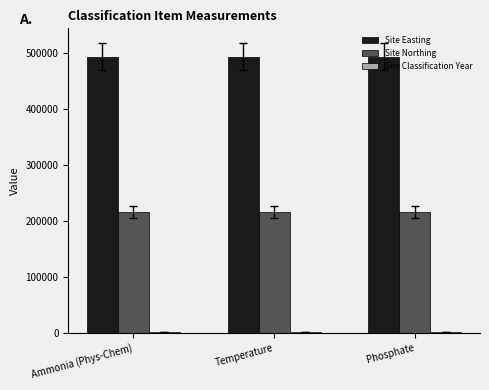

How many distinct data groups are displayed?

3